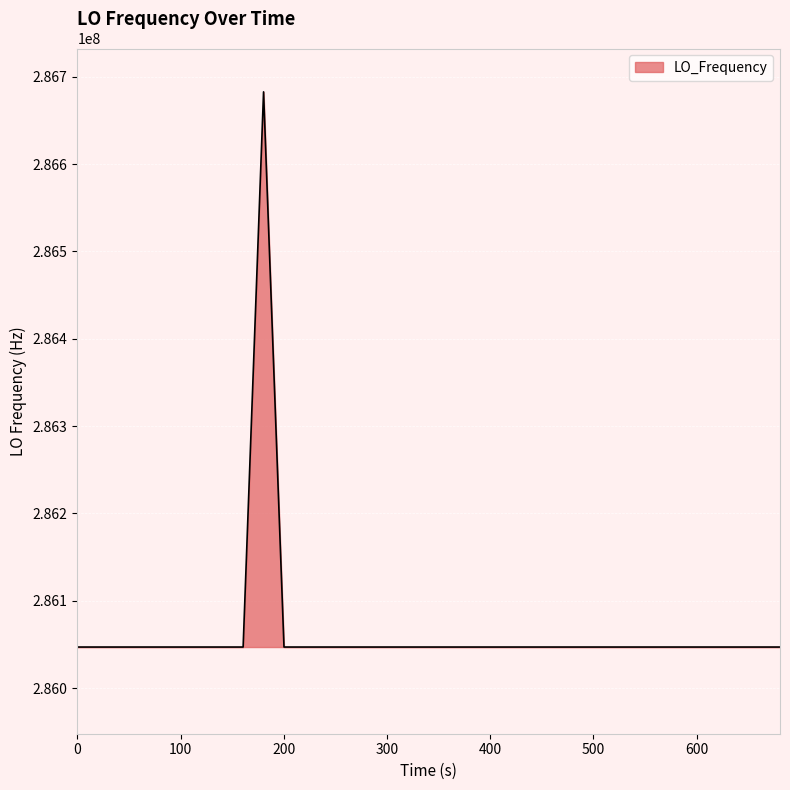

What is the smallest value displayed?

286046998.1